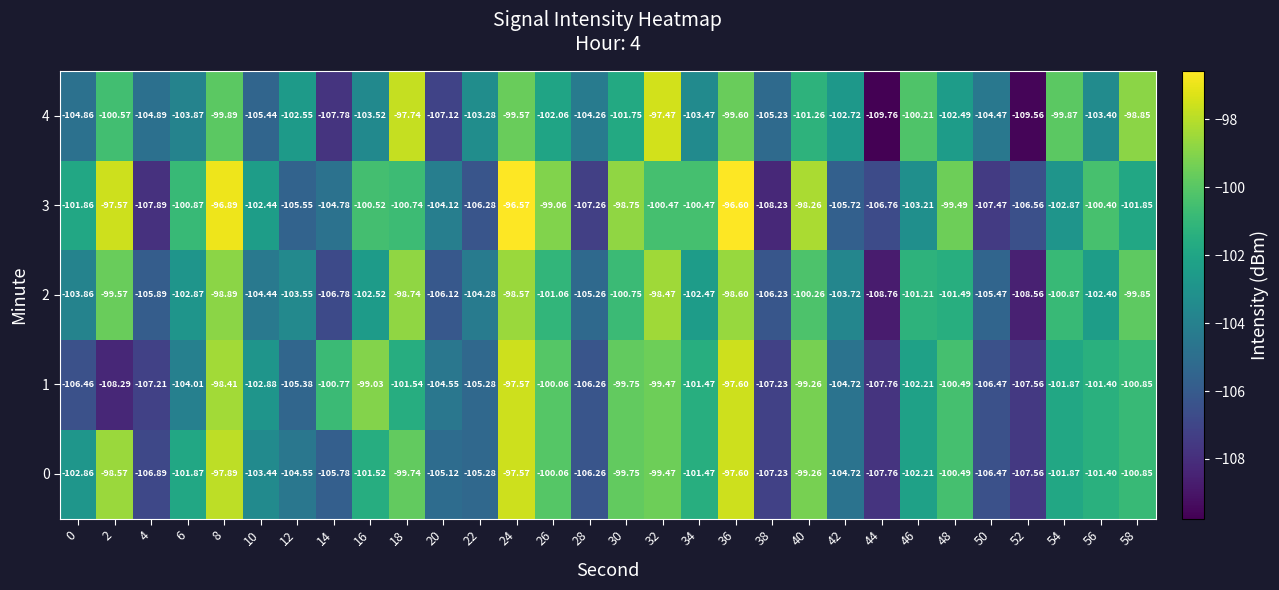

Is the value of 1 at 2 greater than the value of 0 at 2?

No